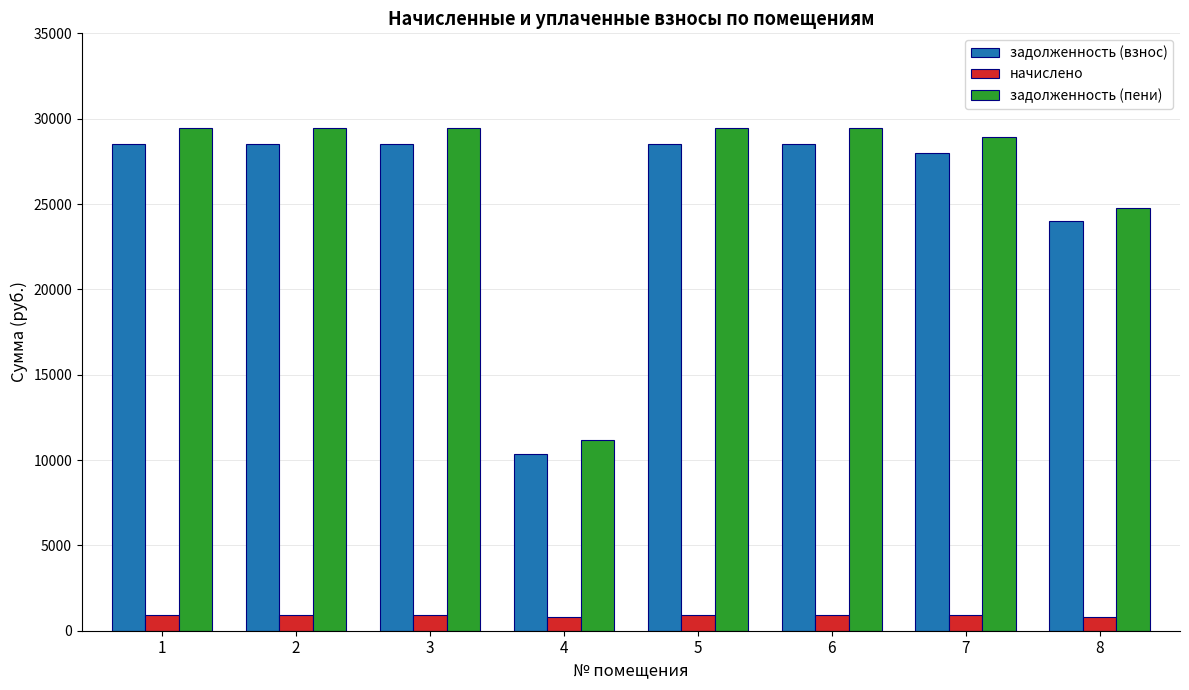

Which series has the largest range (max minus min)?

задолженность (пени)